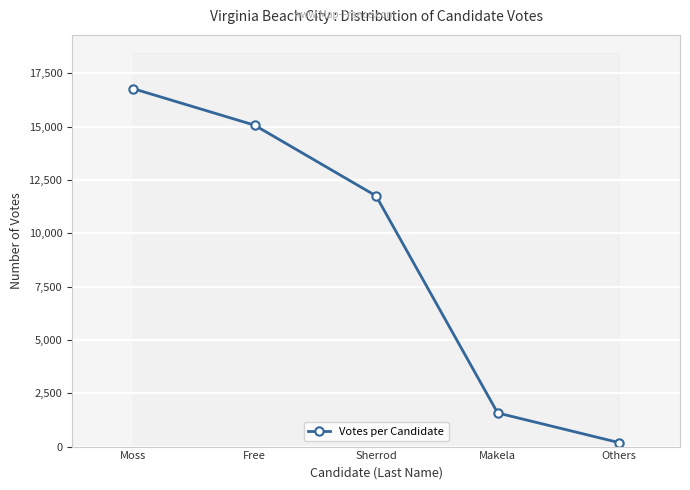

What is the sum of all values?

45353